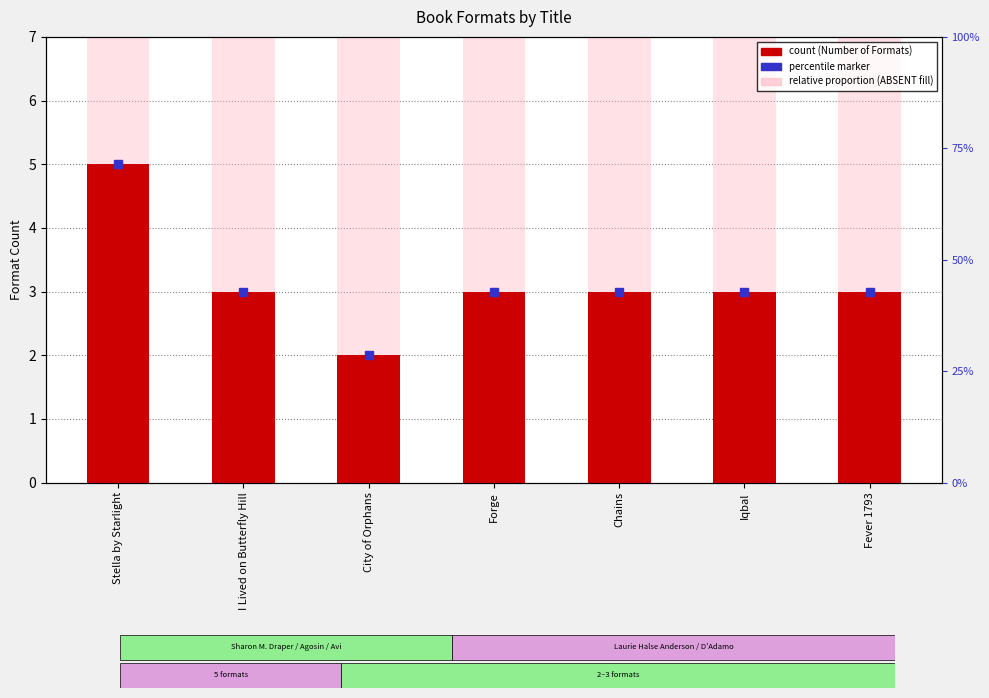

Is it true that the value at City of Orphans is 3?

False